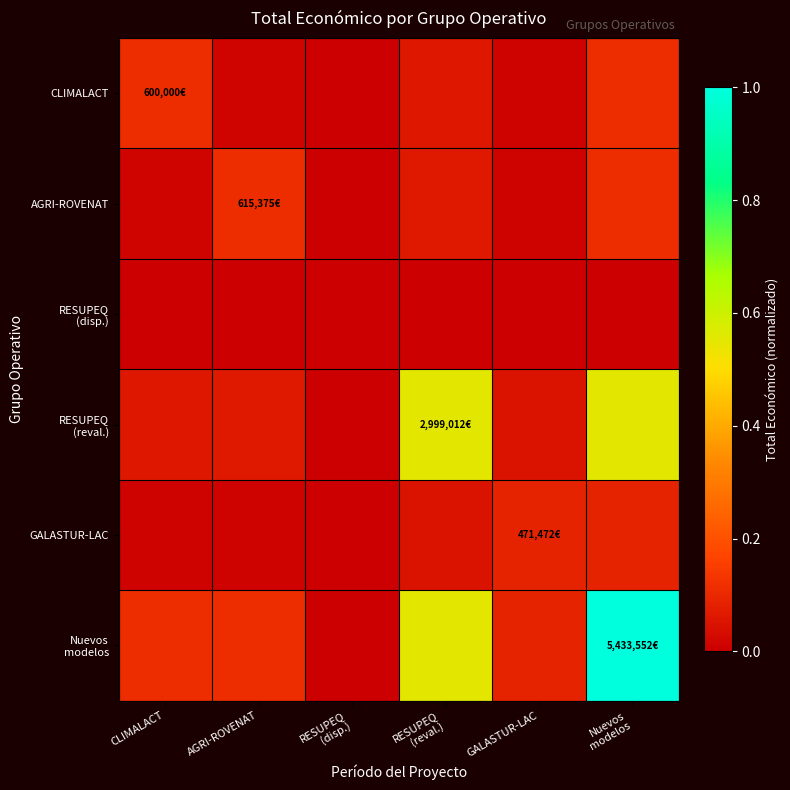

Which series has the widest spread of values?

Nuevos modelos